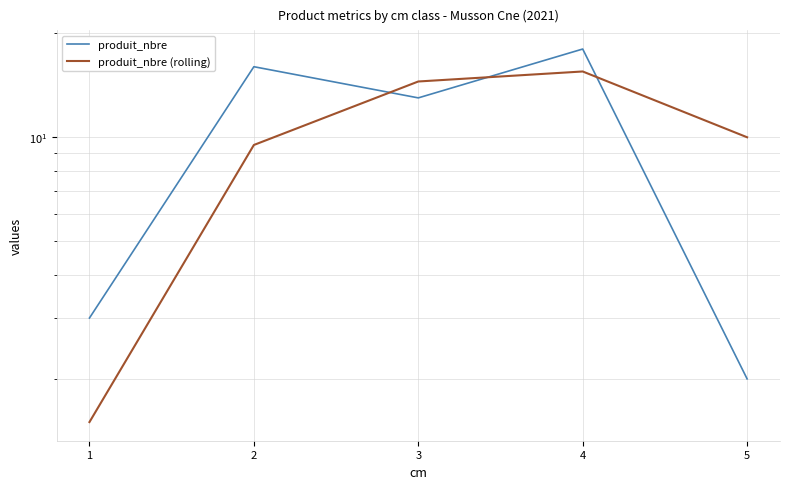

Which series has the largest total across all categories?

produit_nbre